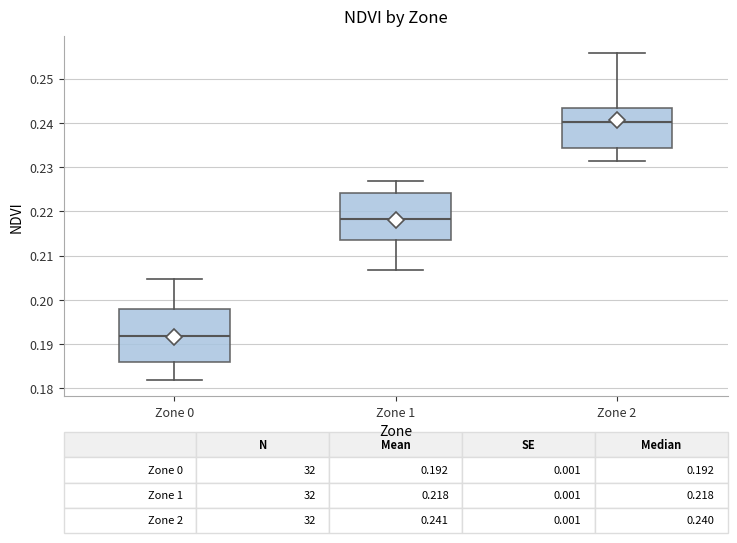

Which box's median line is the highest?

Zone 2